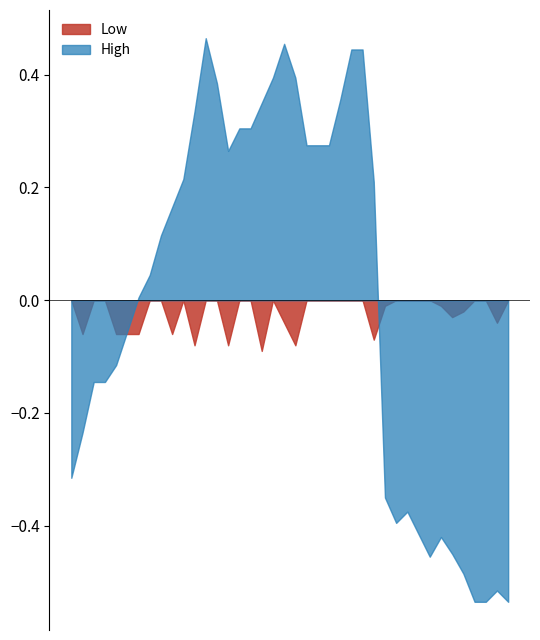

Which label corresponds to the largest value in the chart?

01/11/2020